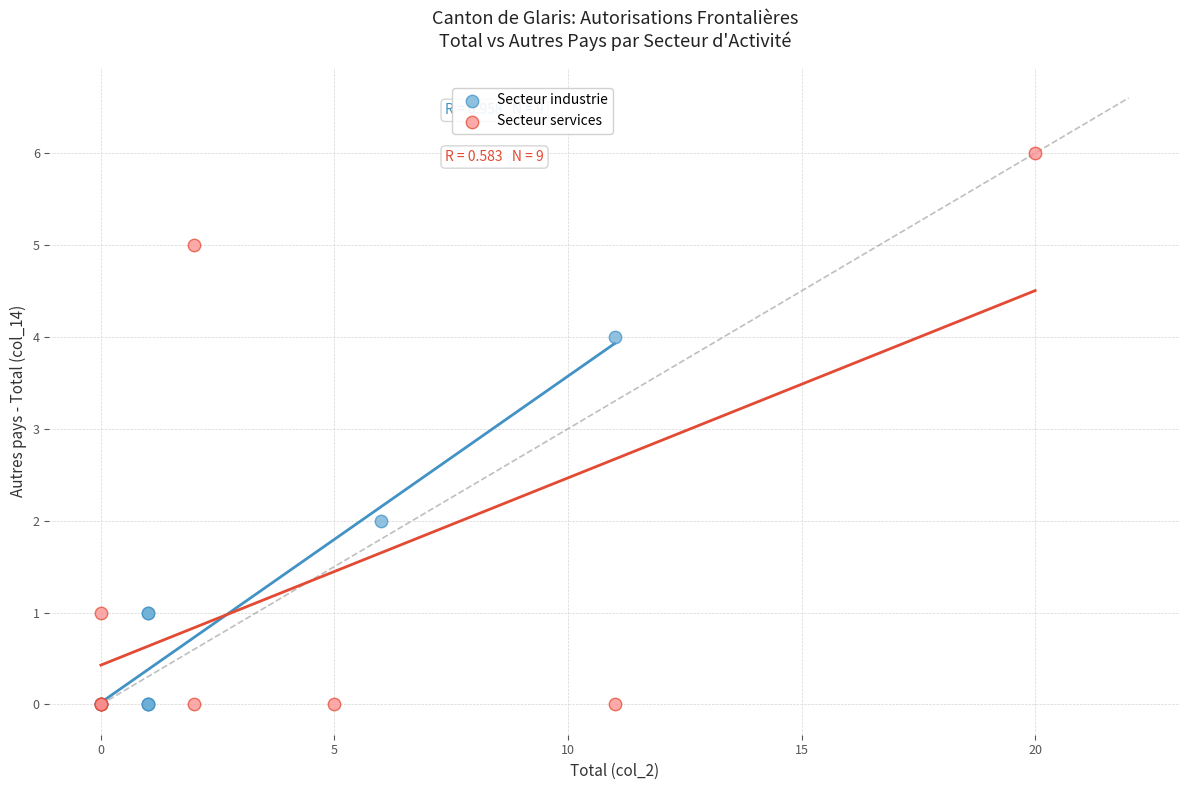

Which series contains the highest Y value?

Secteur services